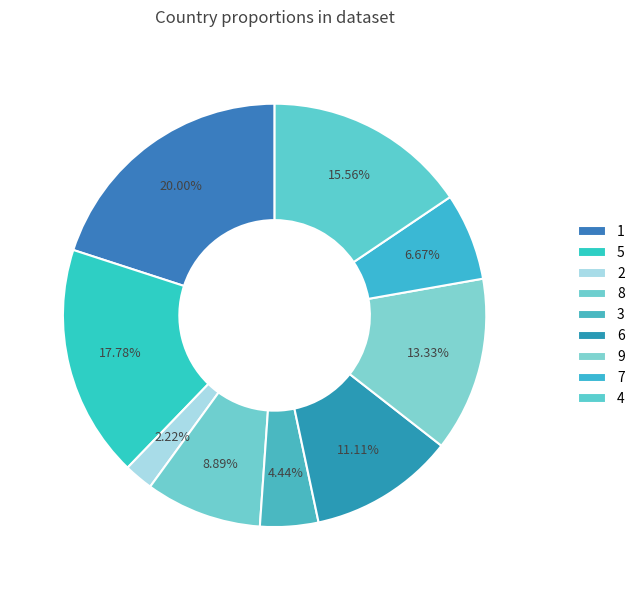

Count the number of slices in the pie.

9